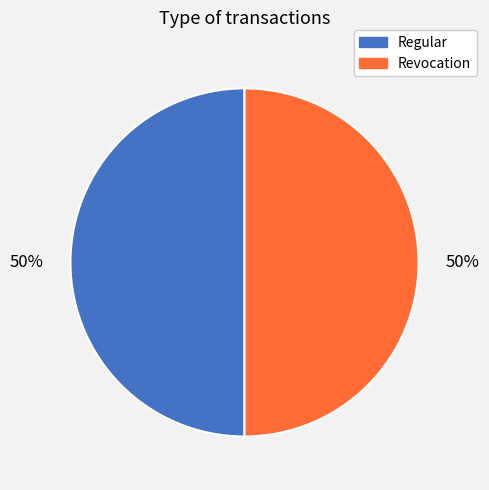

True or false: Revocation accounts for 50% of the total.

True